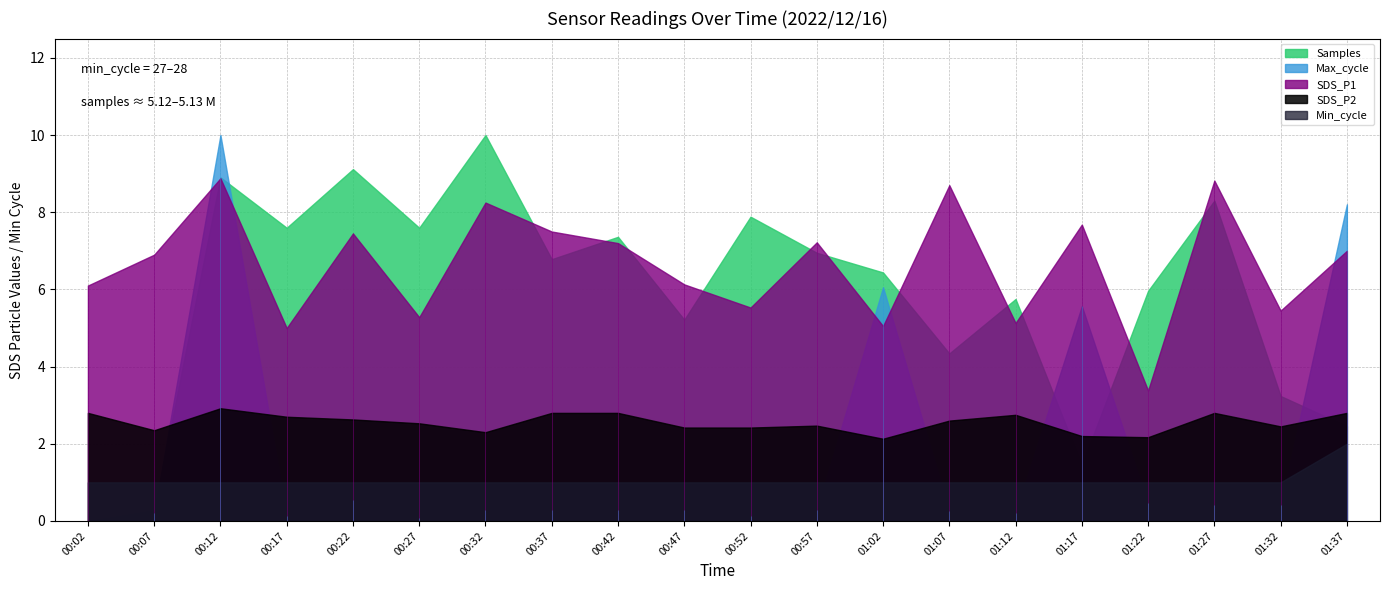

How many values in the Samples series exceed 5127225?

9